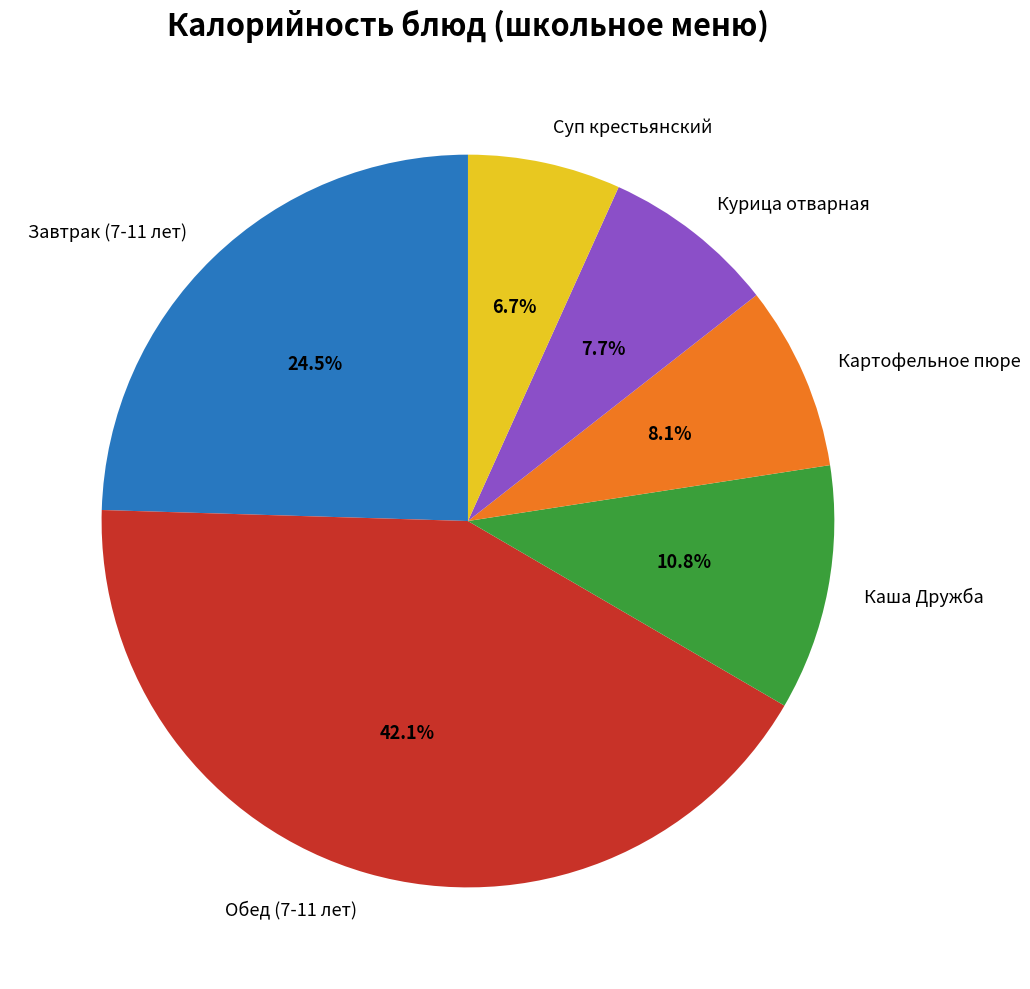

To the nearest percent, what is the combined percentage of Курица отварная and Обед (7-11 лет)?

50%